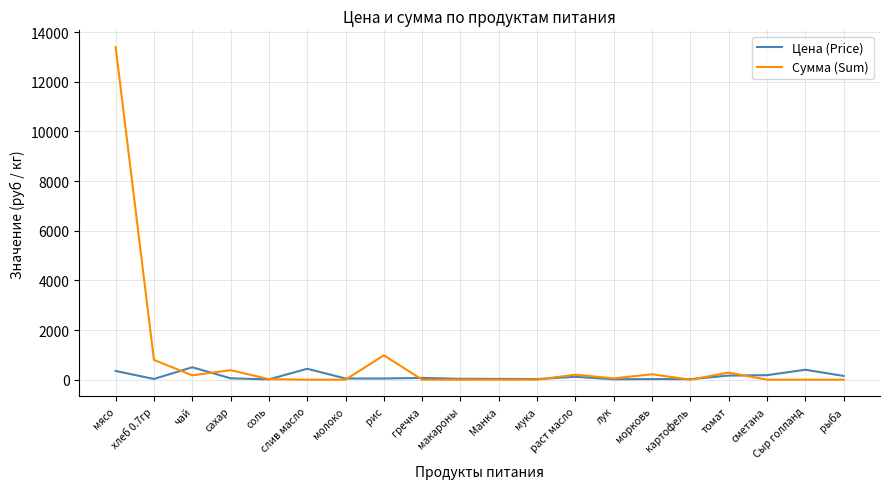

Which series has the largest range (max minus min)?

Сумма (Sum)